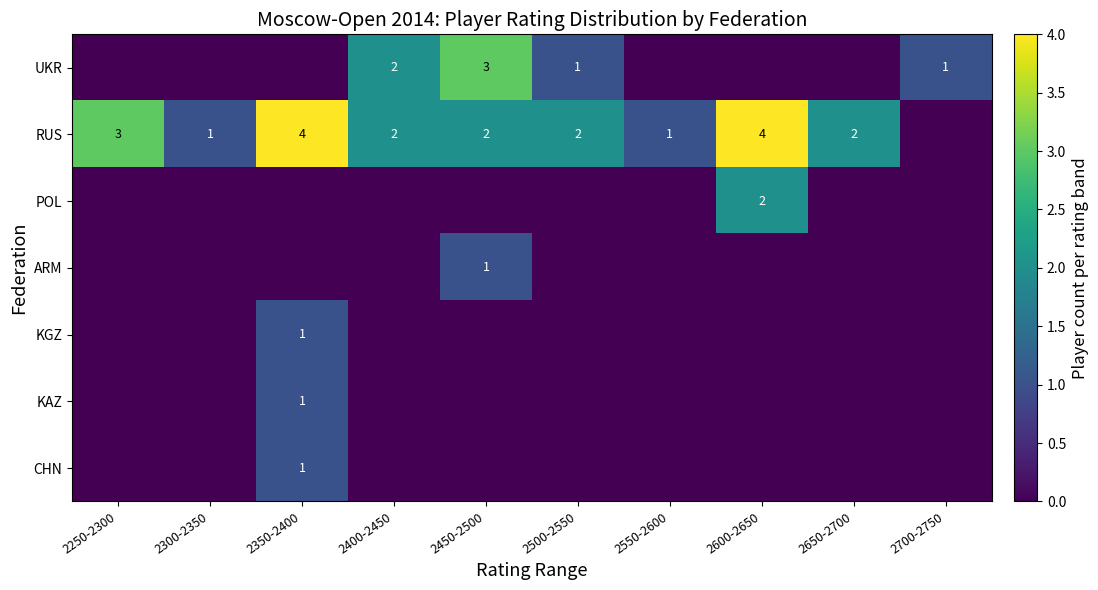

Which series changed the most between 2250-2300 and 2550-2600?

RUS